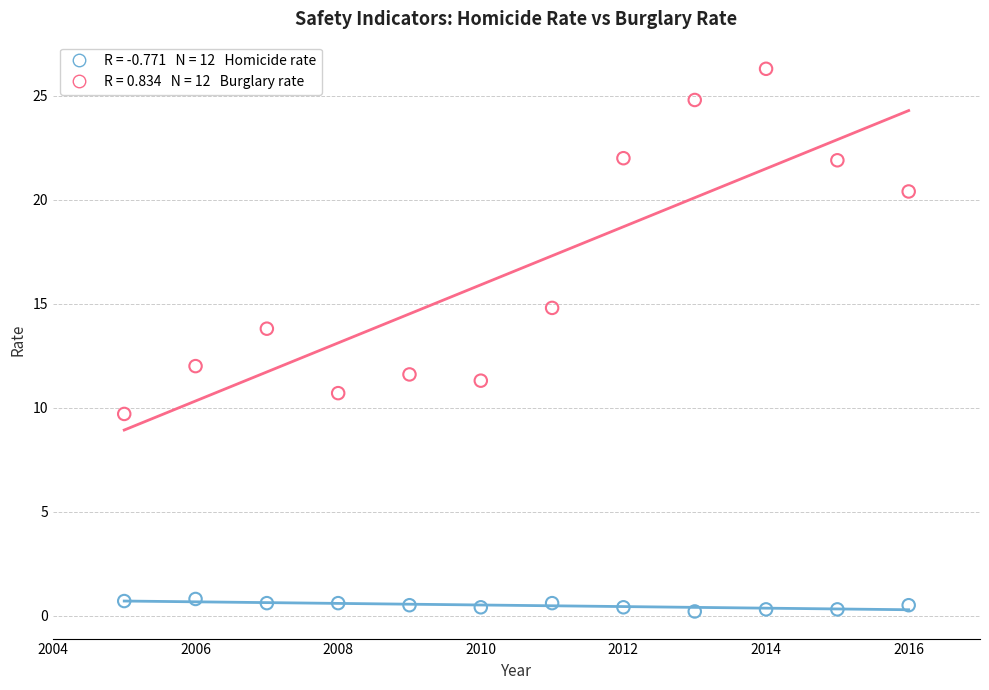

Across all data points, what is the range of Y values (max minus min)?

26.1